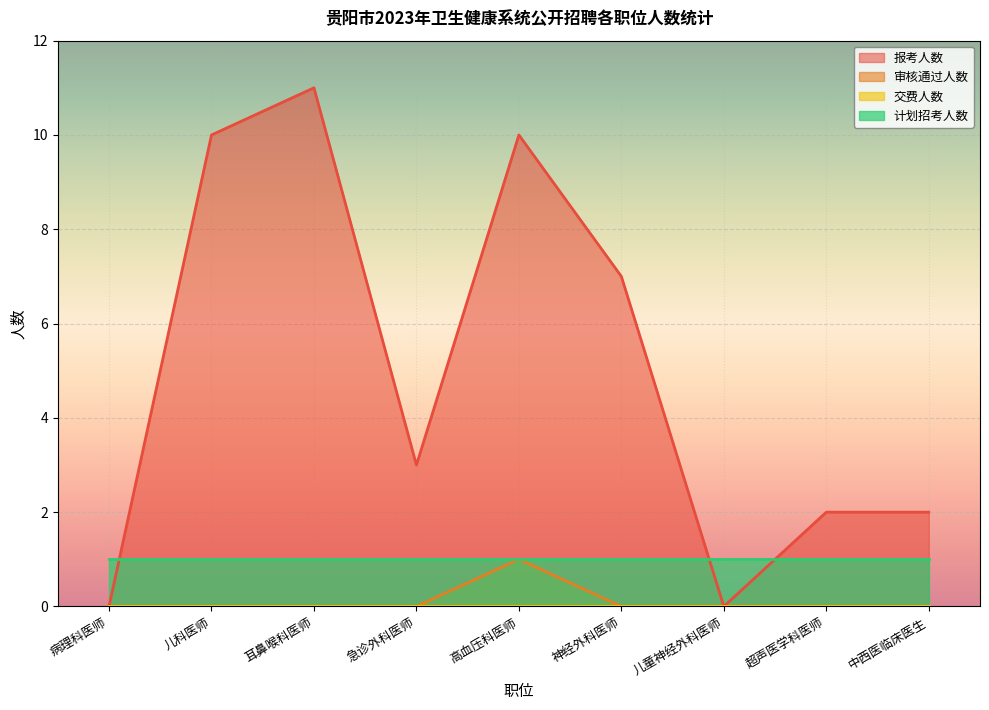

At which category does 报考人数 reach its first local valley?

急诊外科医师